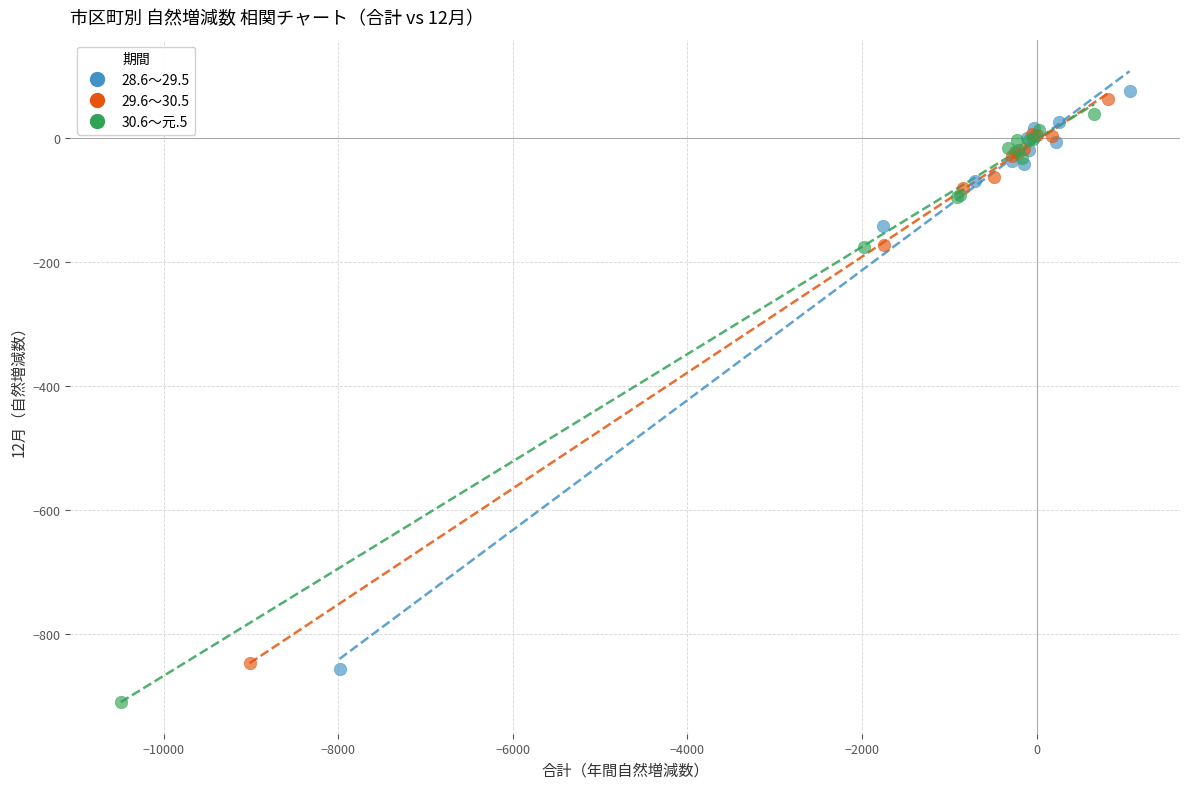

Which series has the largest Y range (max minus min)?

30.6～元.5